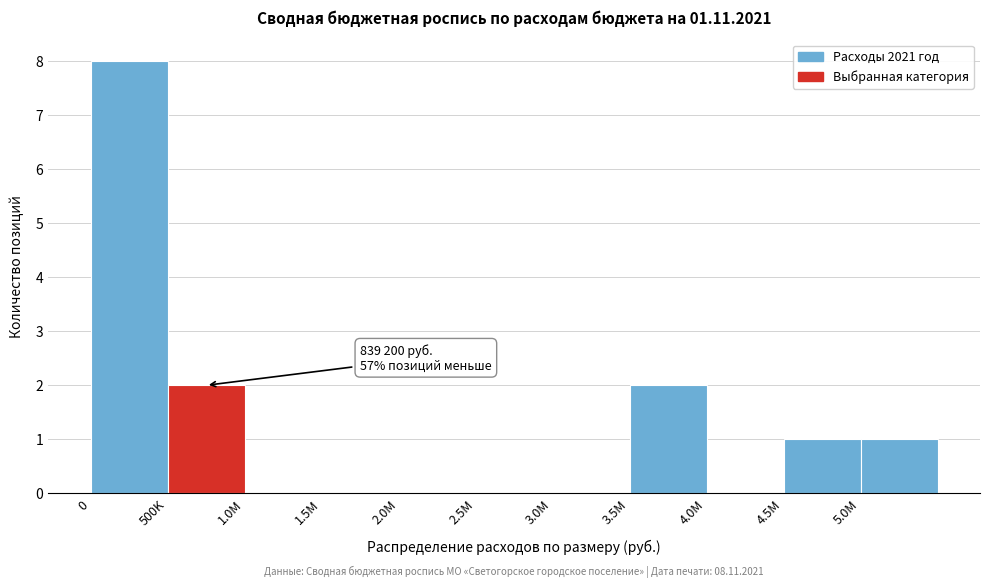

Reading left to right, list all the values displayed in this chart.

0=8	500K=2	1.0M=0	1.5M=0	2.0M=0	2.5M=0	3.0M=0	3.5M=2	4.0M=0	4.5M=1	5.0M=1